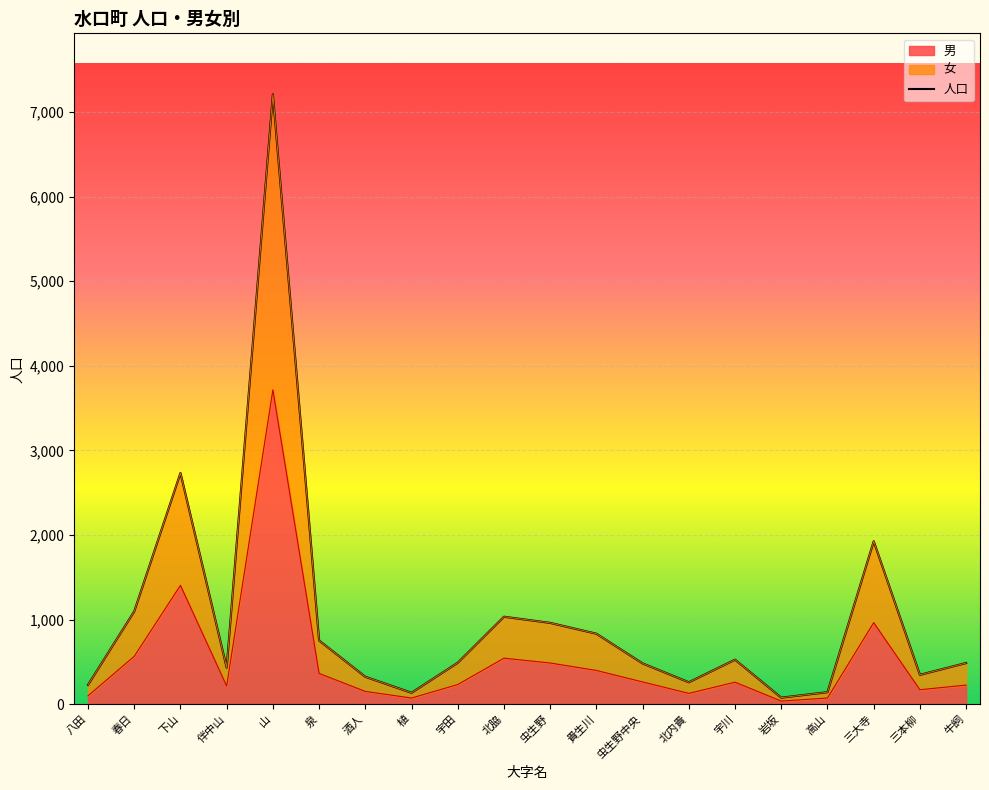

What is the approximate value at 三本柳?

348